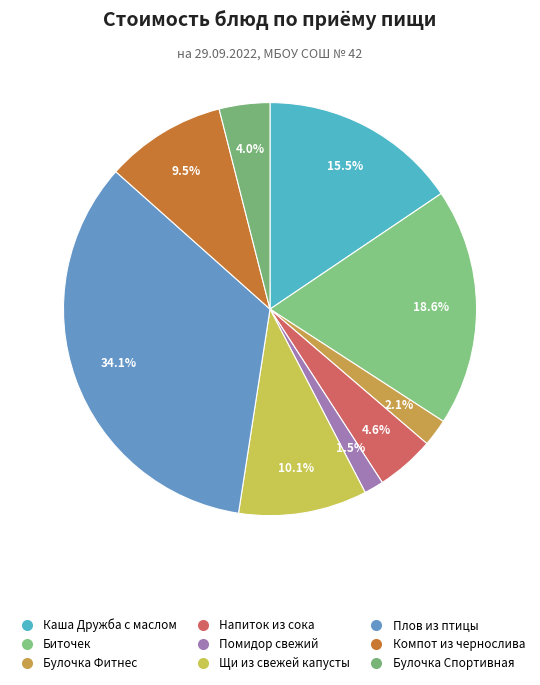

To the nearest percent, what is the average slice percentage?

11%